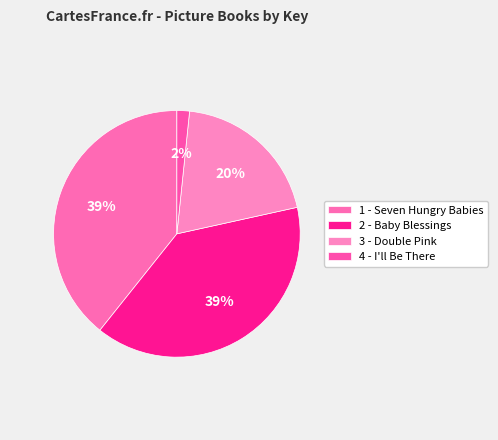

What percentage is the 1 - Seven Hungry Babies slice, to the nearest percent?

39%